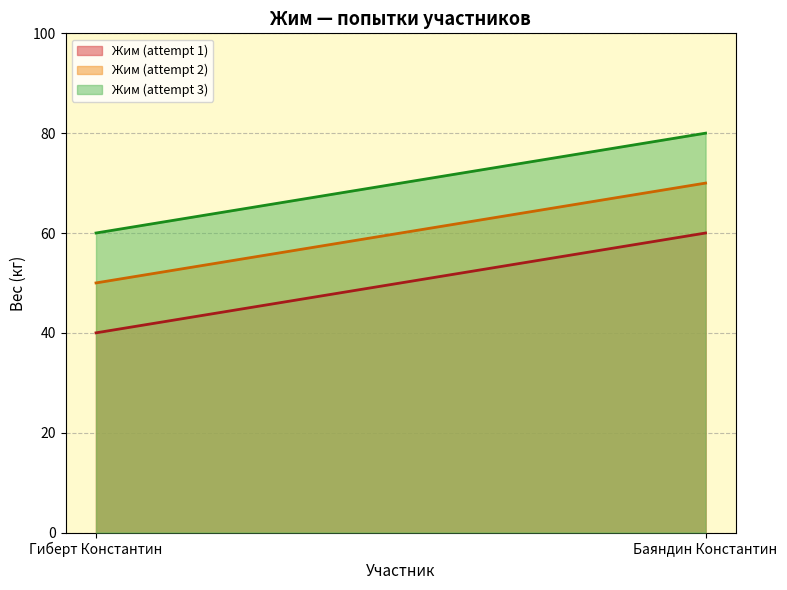

True or false: Жим (attempt 3) has a value of 41 at Гиберт Константин.

False